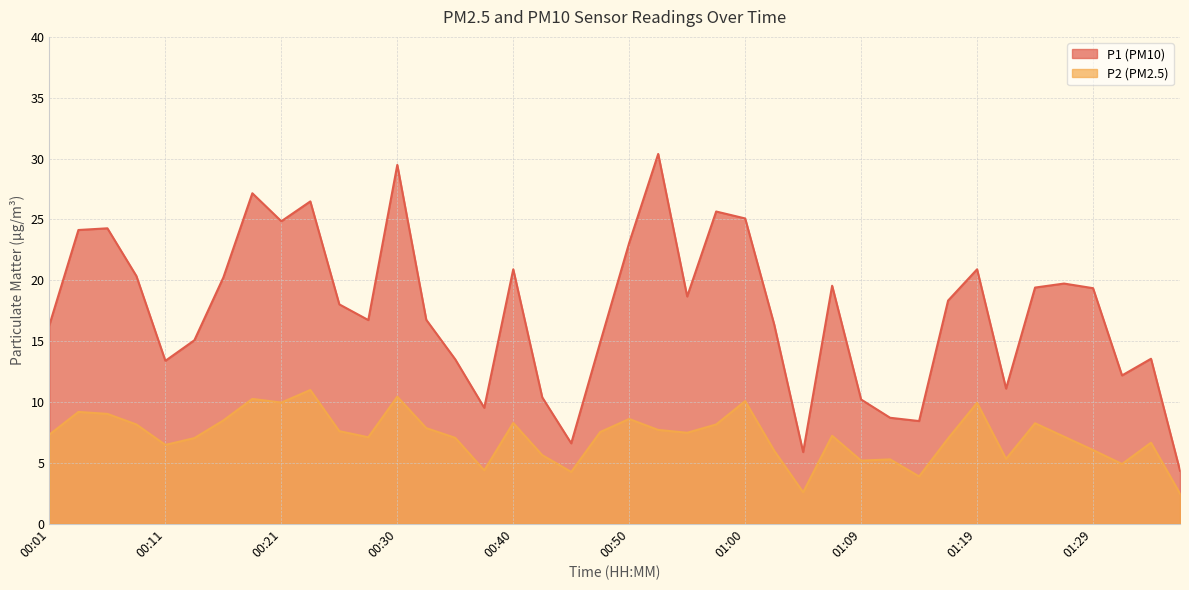

At which label does P1 first exceed 18?

00:04